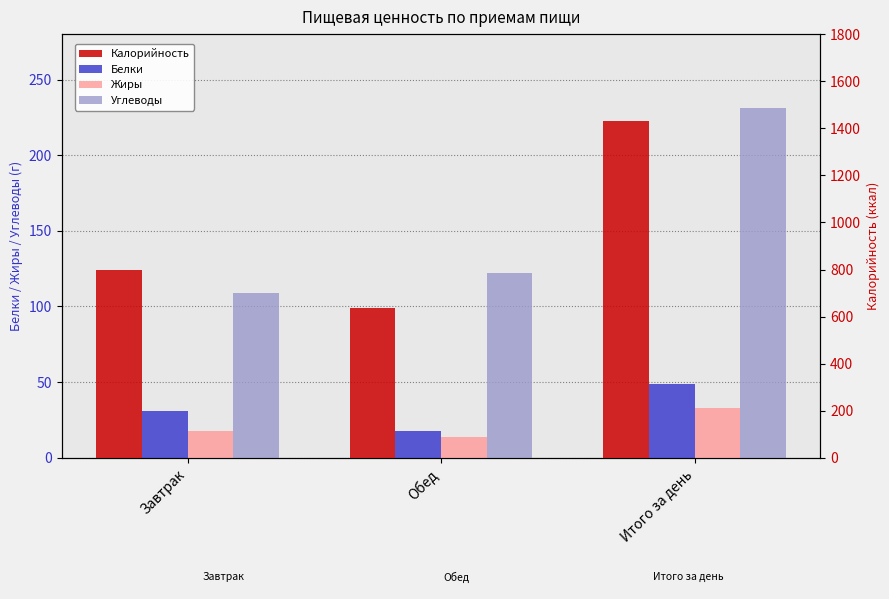

Reading left to right, extract all data points from this chart.

Белки: 31	18	49
Жиры: 18	14	33
Углеводы: 109	122	231
Калорийность: 798	636	1433